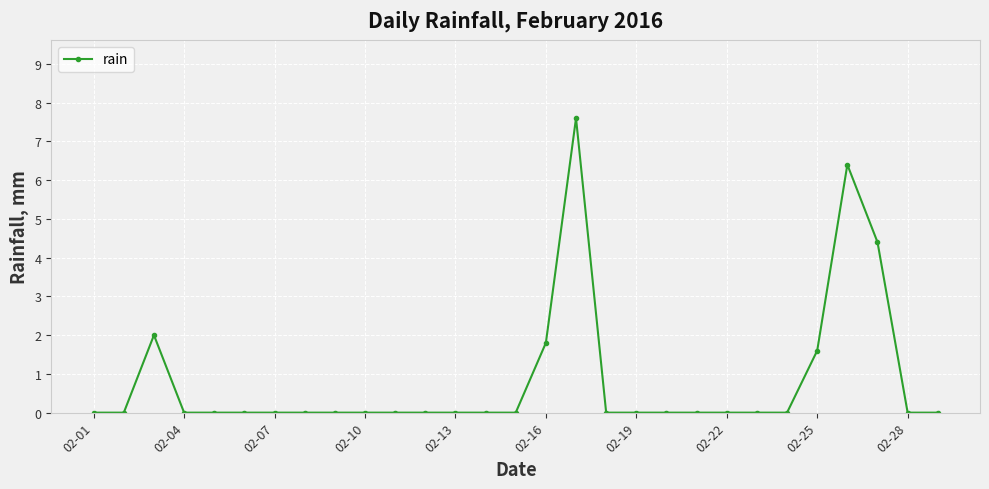

What is the difference between the maximum and minimum values?

7.6